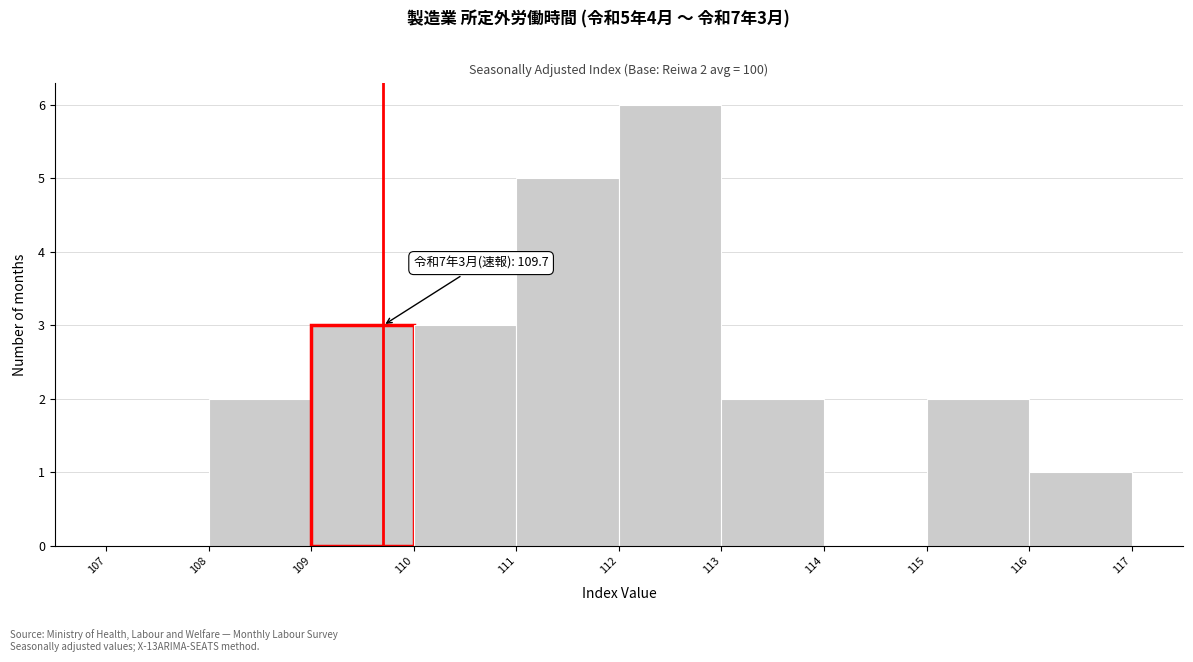

Over which range of the x-axis is the bar tallest?

112 to 113